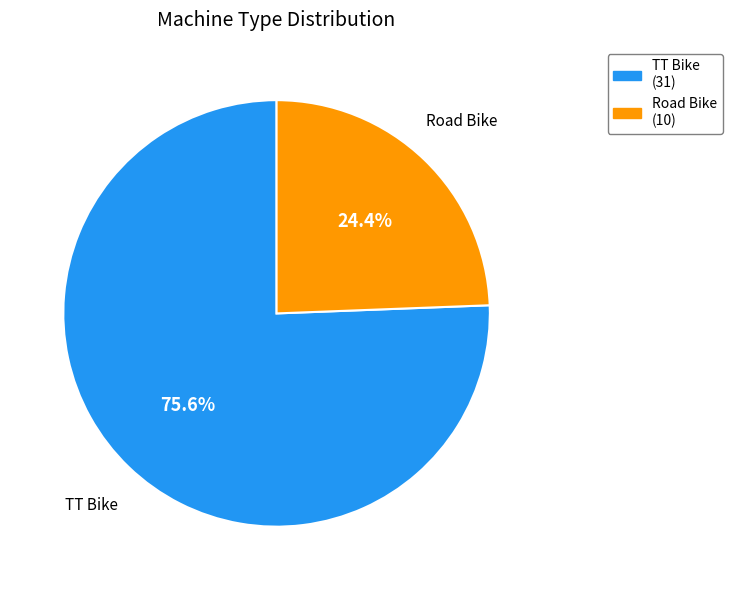

To the nearest percent, what portion does TT Bike represent?

76%